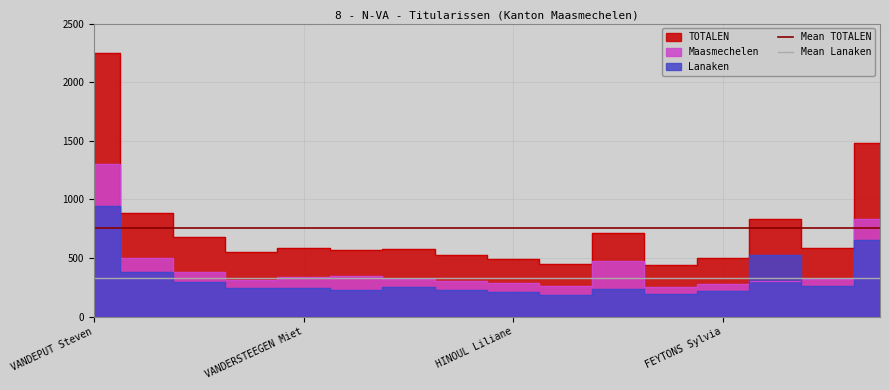

Does the chart have visible grid lines?

Yes